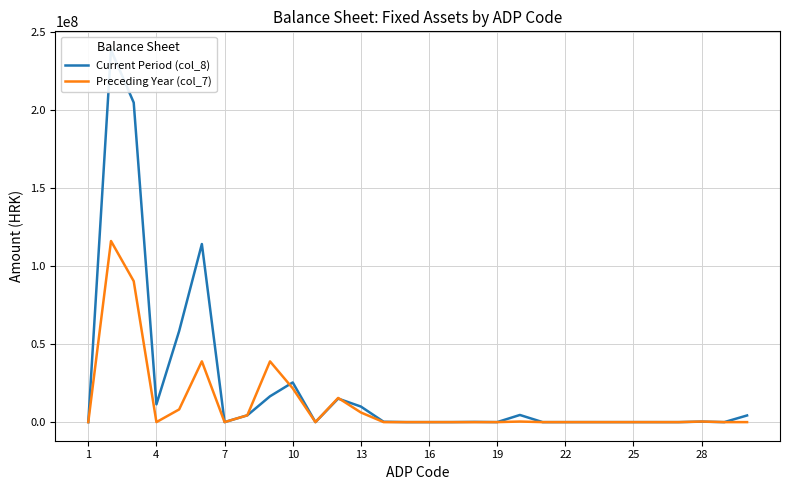

List the series in order of their peak value, lowest first.

Preceding Year (col_7), Current Period (col_8)